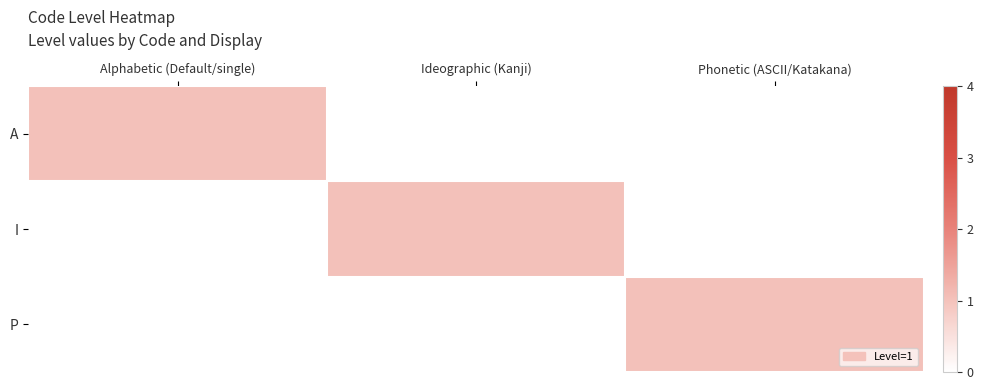

What is the total value across all series at Ideographic (Kanji)?

1